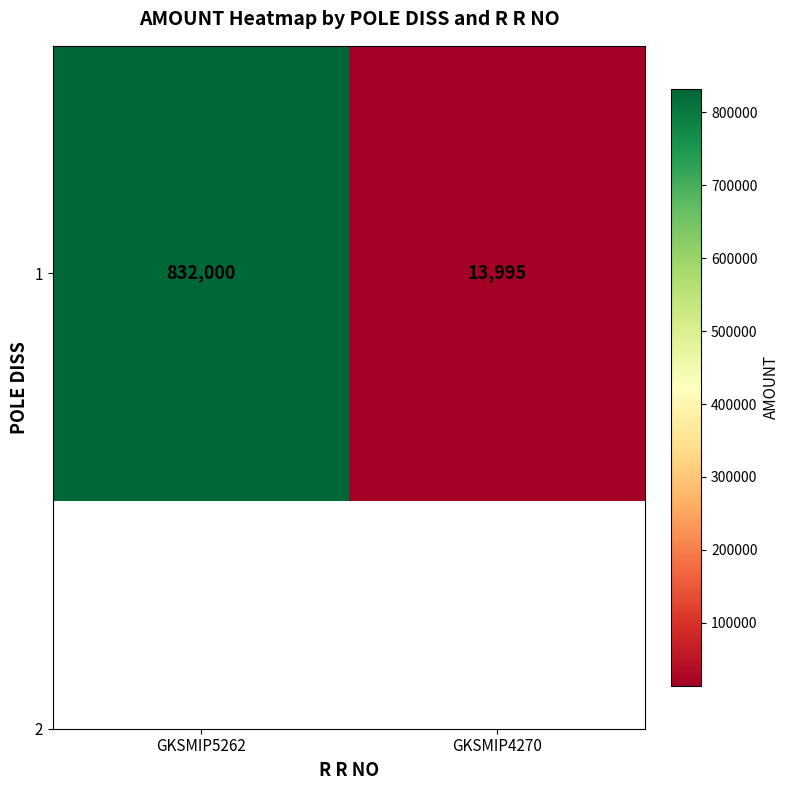

What is the sum of the values at GKSMIP4270 and GKSMIP5262?

845995